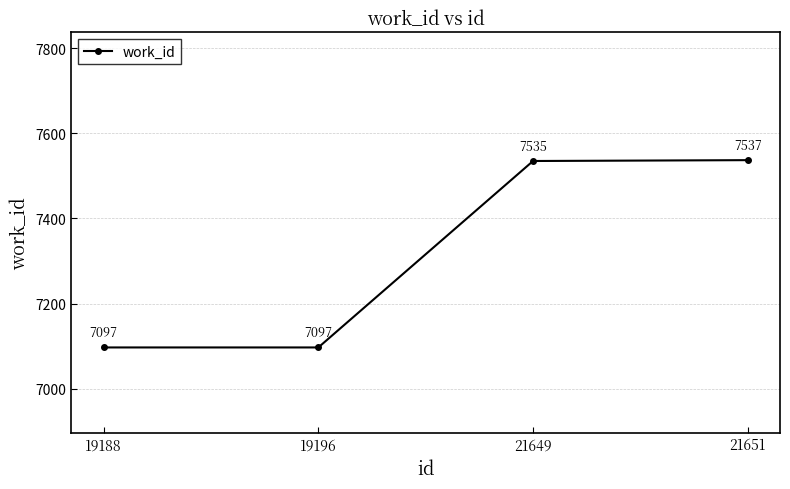

Count the number of data series in this chart.

1